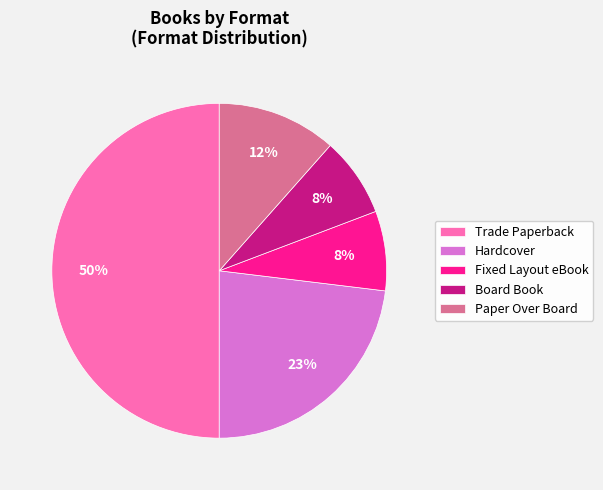

To the nearest percent, what is the average slice percentage?

20%